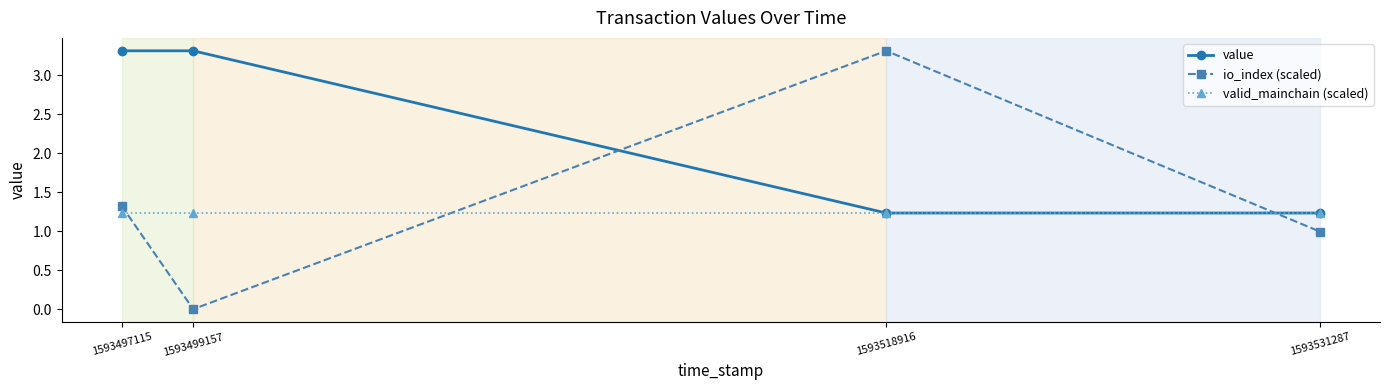

Is this an area chart (filled region under the line)?

No